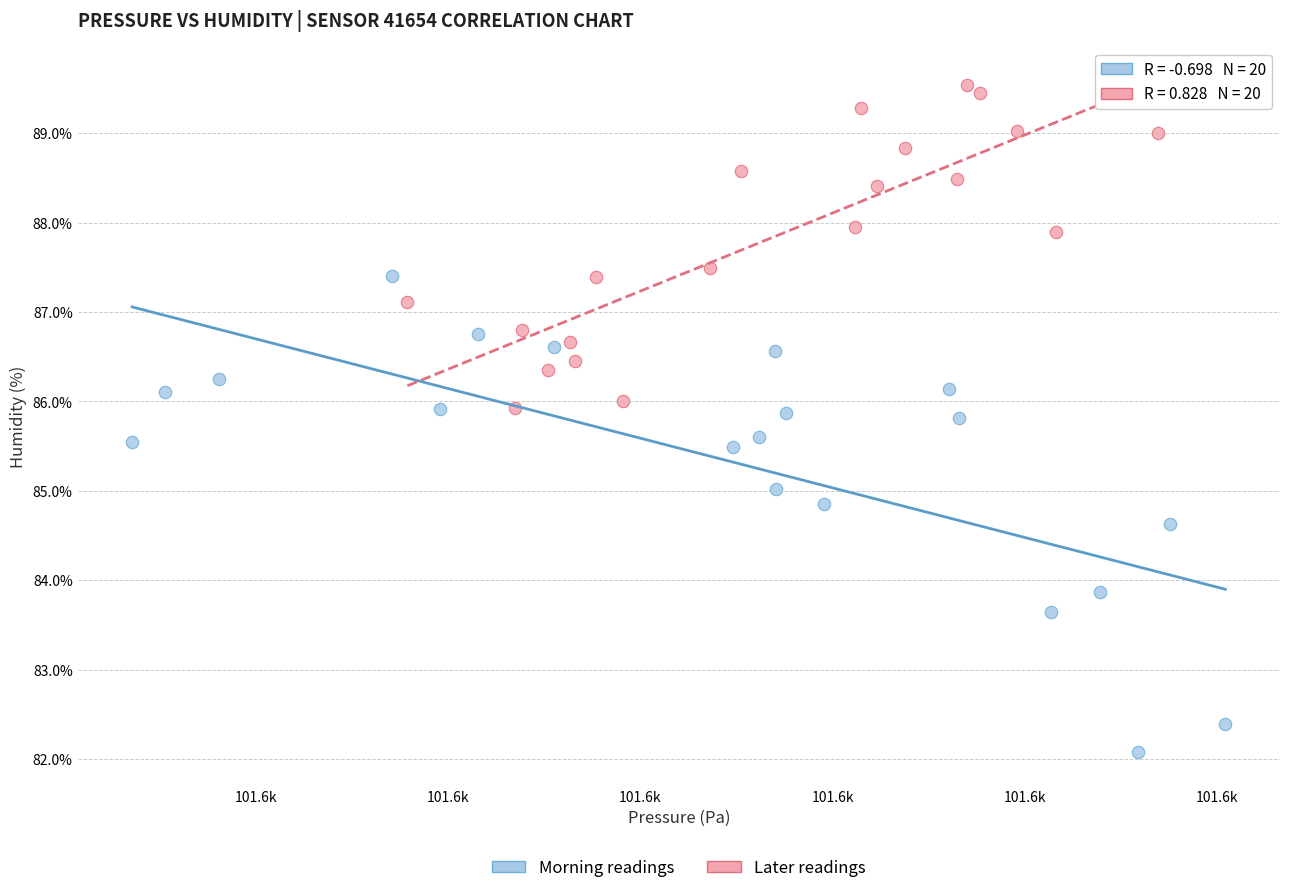

Which series has the widest spread of Y values?

Morning readings